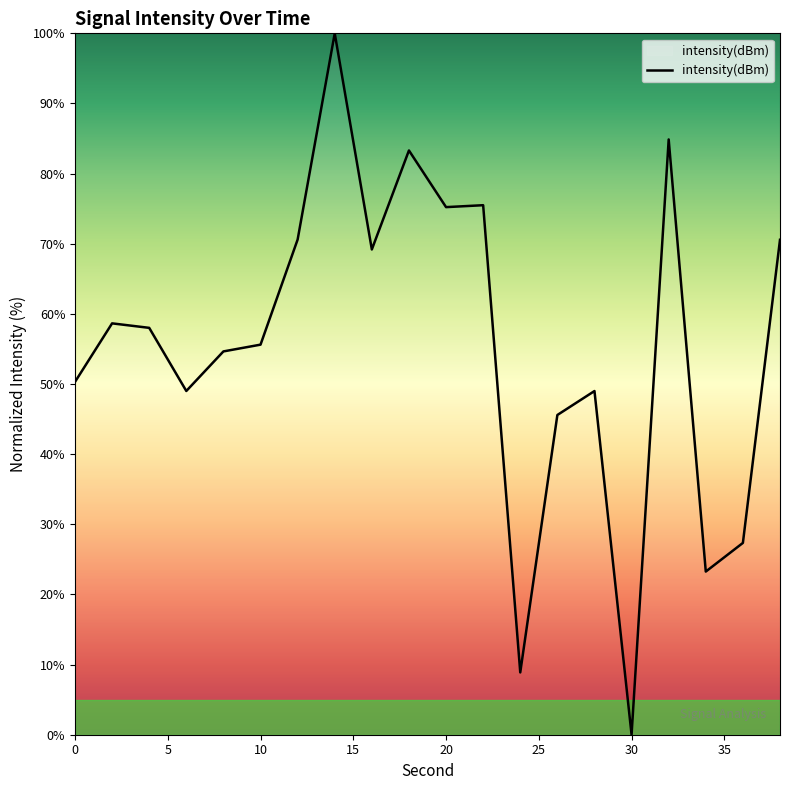

What is the greatest value displayed?

100.0